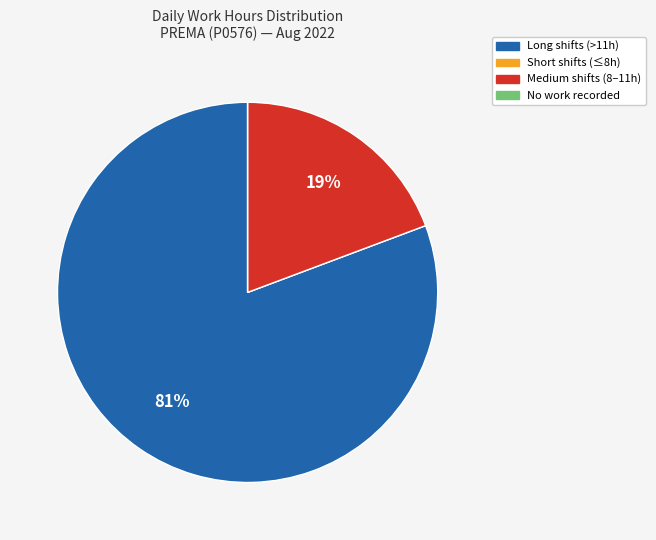

Which slice is the largest?

Long shifts (>11h)